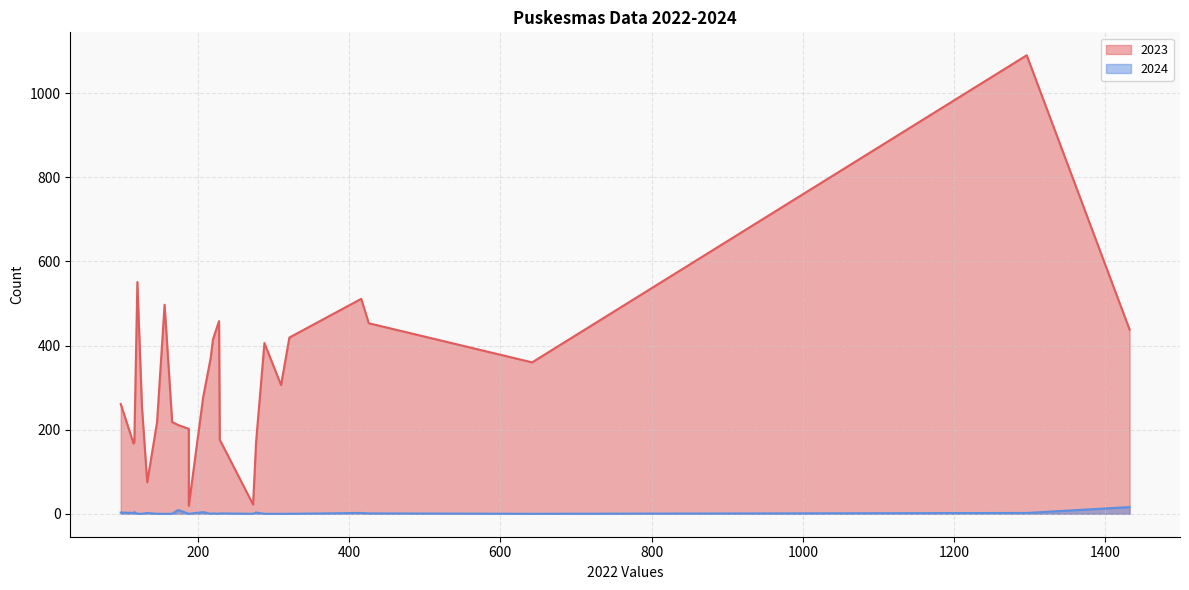

In 2024, how many points are lower than both neighbors (excluding endpoints)?

1